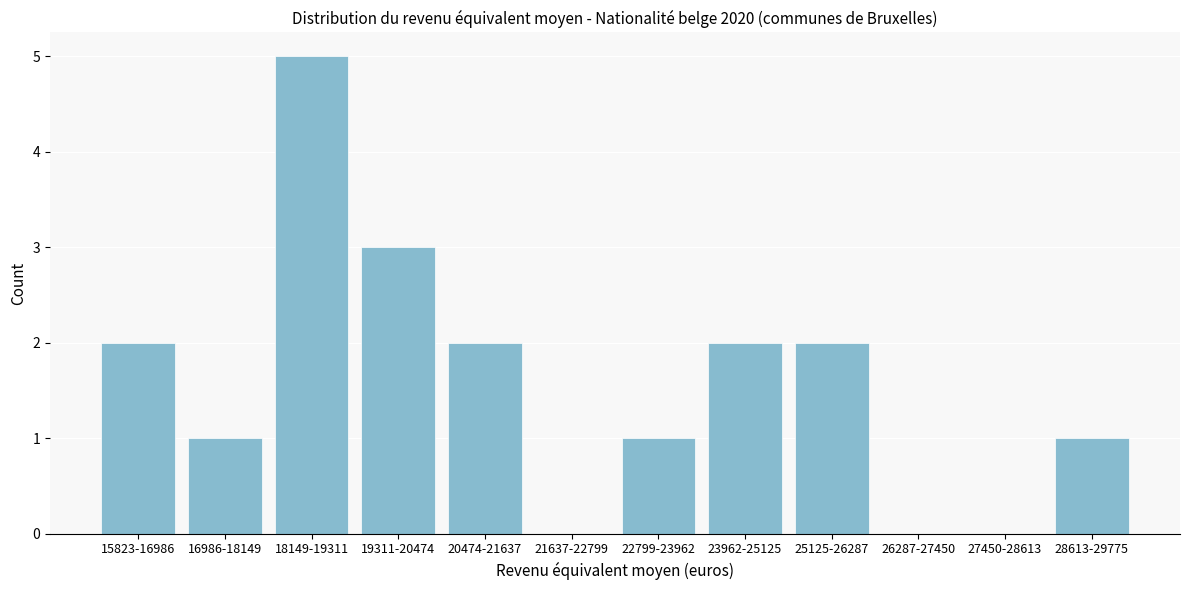

Reading left to right, transcribe all the data shown in this chart.

15823-16986=2	16986-18149=1	18149-19311=5	19311-20474=3	20474-21637=2	21637-22799=0	22799-23962=1	23962-25125=2	25125-26287=2	26287-27450=0	27450-28613=0	28613-29775=1